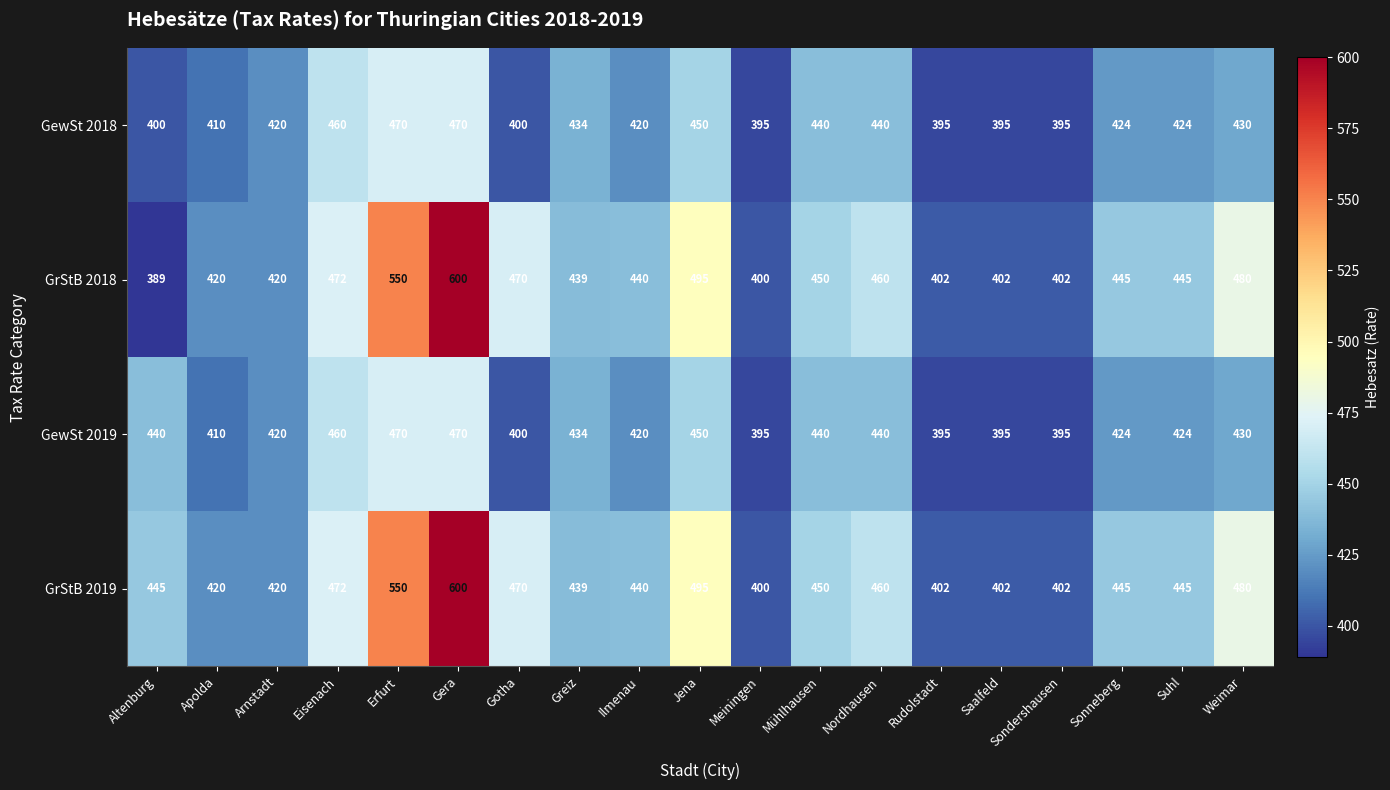

Where does the GewSt 2018 series first go above 424?

Eisenach